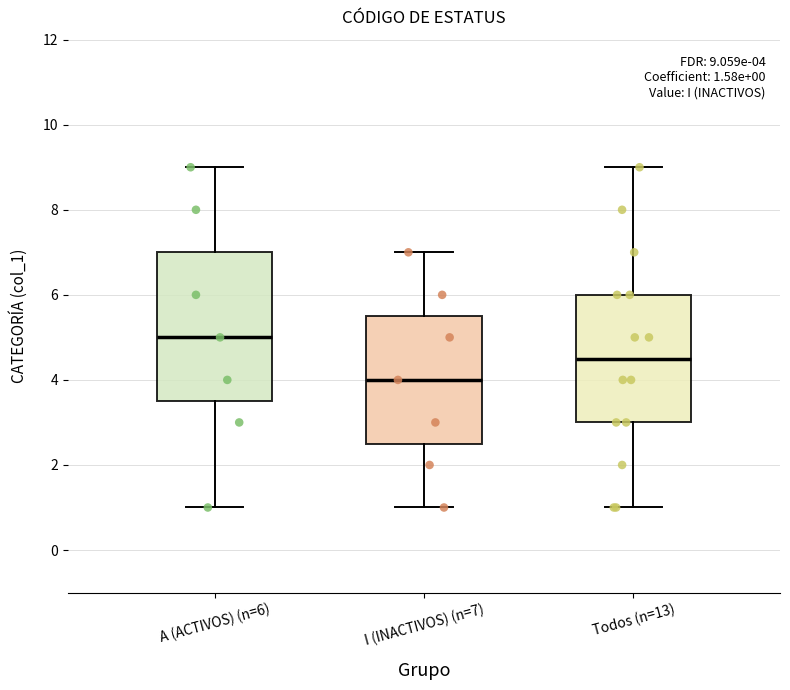

Comparing the boxes themselves (not the whiskers), which one is the tallest?

A (ACTIVOS) (n=6)